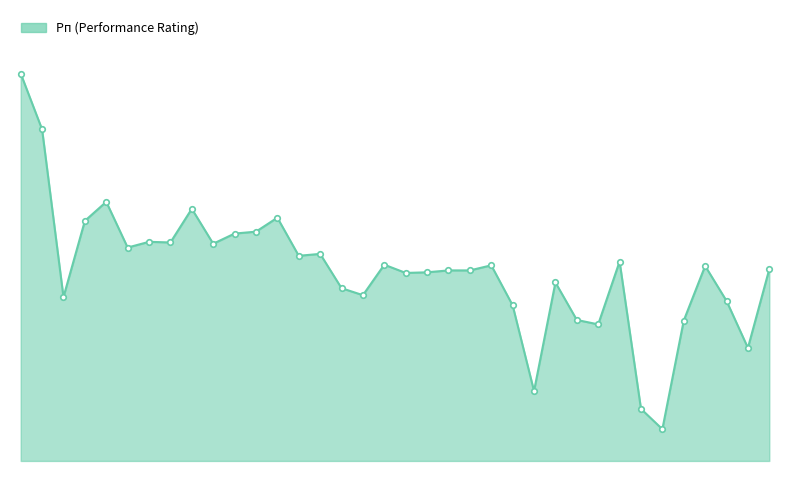

Does the chart have visible grid lines?

No